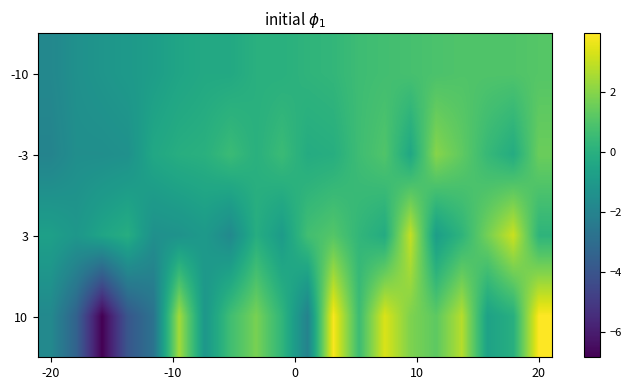

At which category is the sum across all series the highest?

20